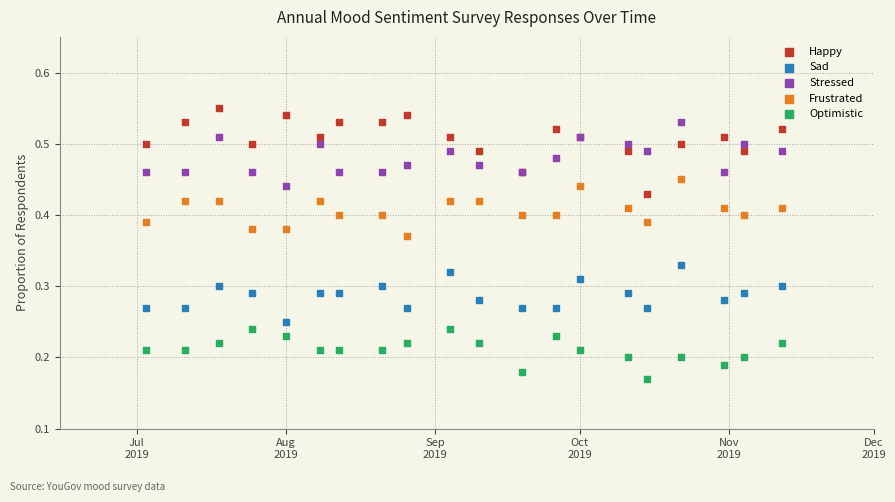

What is the X range (max minus min) for the scatter plot?

132.0